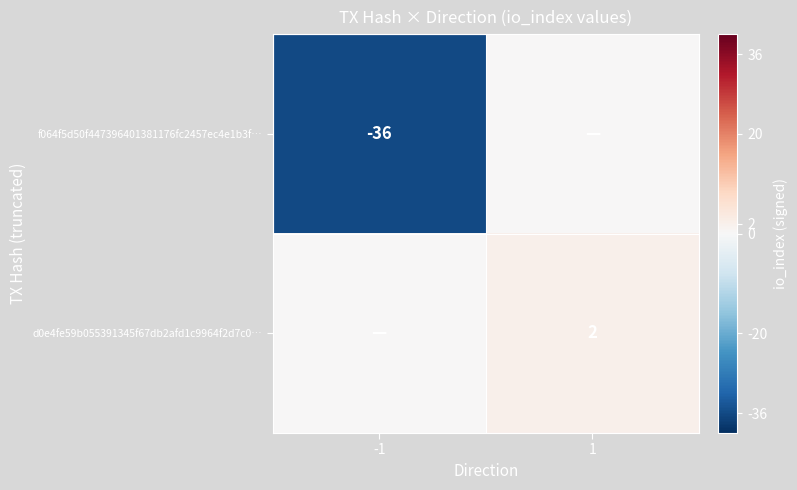

Is it true that d0e4fe59b055391345f67db2afd1c9964f2d7c0… equals 2 at 1?

True